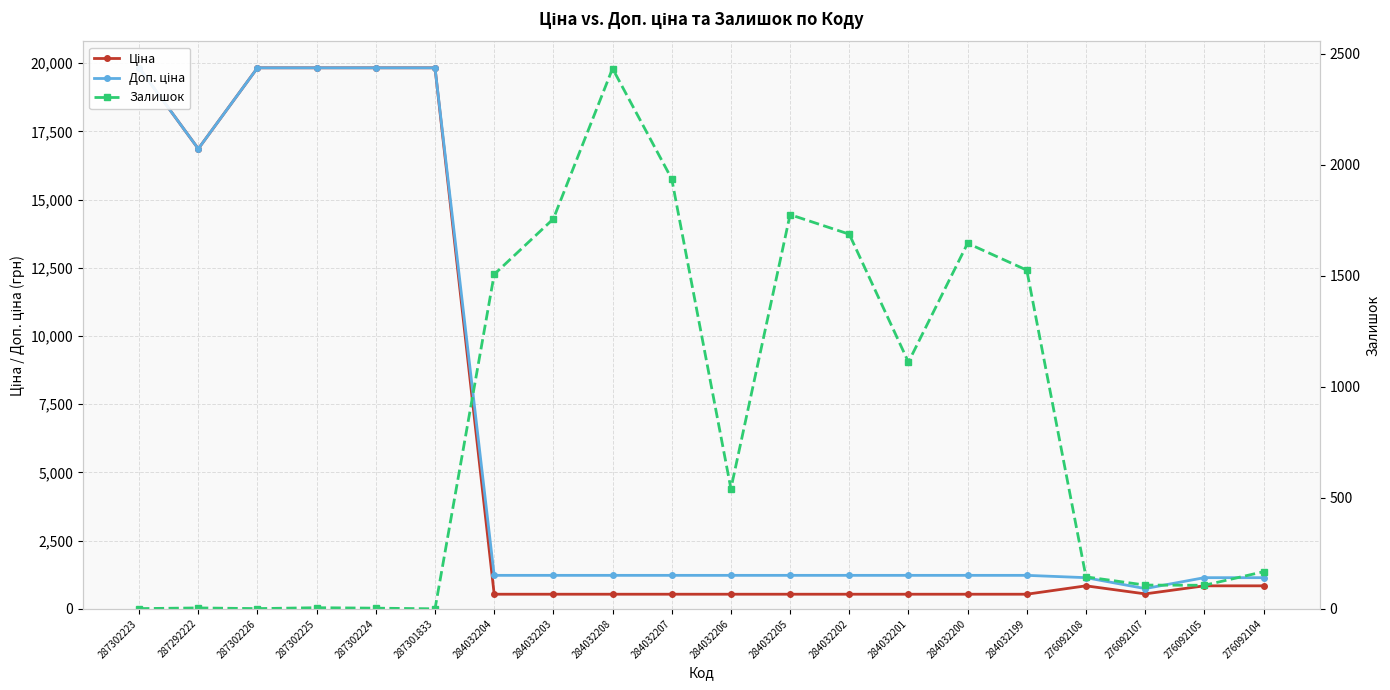

Does the chart have visible grid lines?

Yes